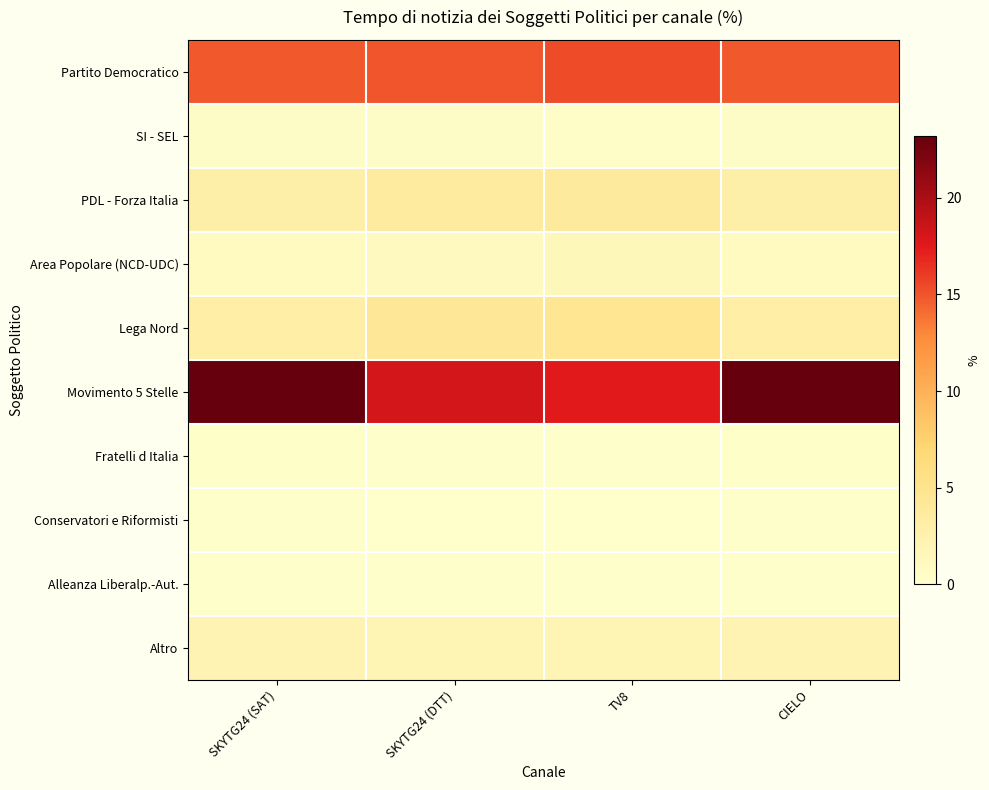

How many distinct data groups are displayed?

10